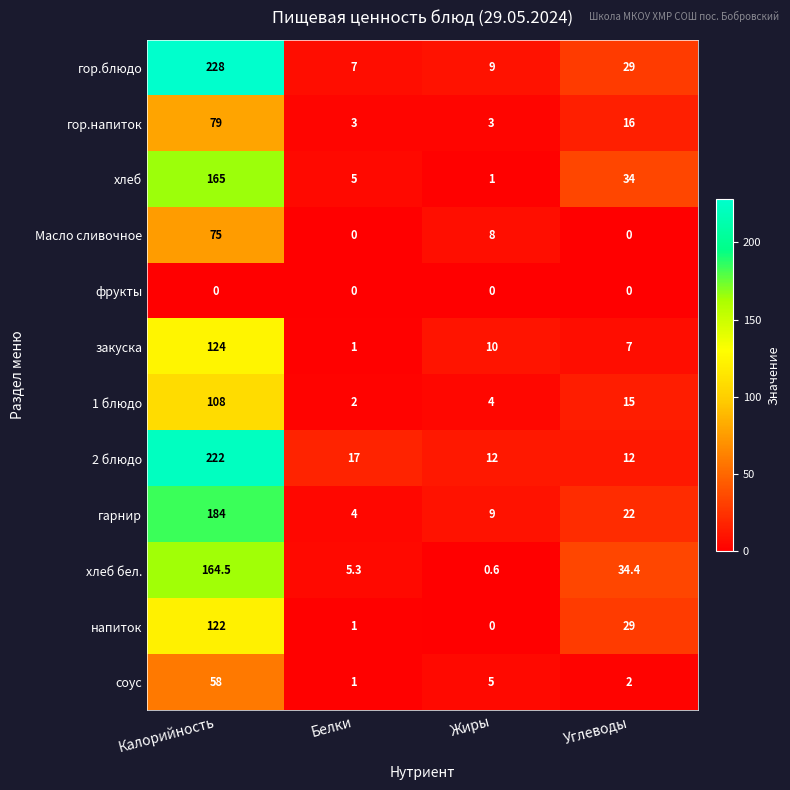

Rank the series at Калорийность from lowest to highest value.

фрукты, соус, Масло сливочное, гор.напиток, 1 блюдо, напиток, закуска, хлеб бел., хлеб, гарнир, 2 блюдо, гор.блюдо